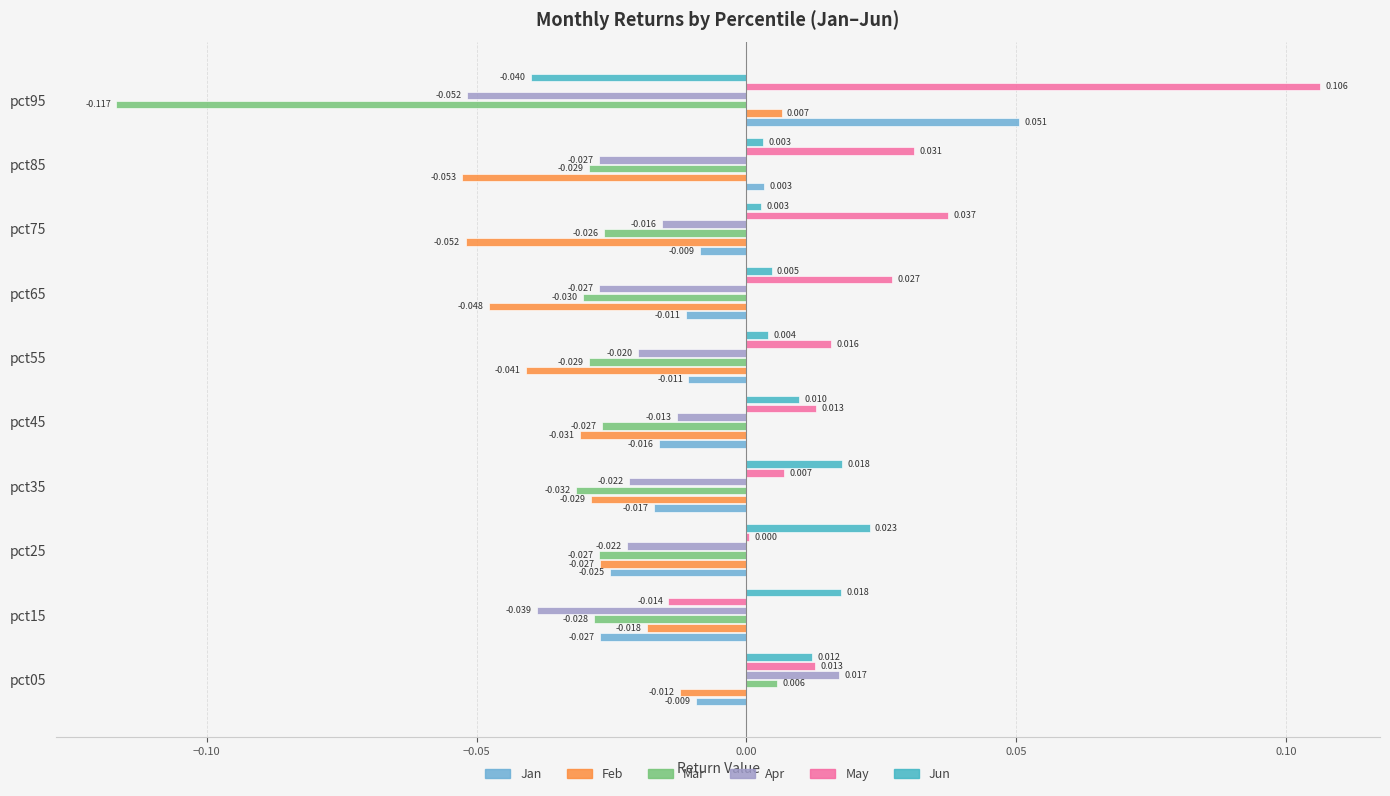

How many positive values does the Jun series have?

9